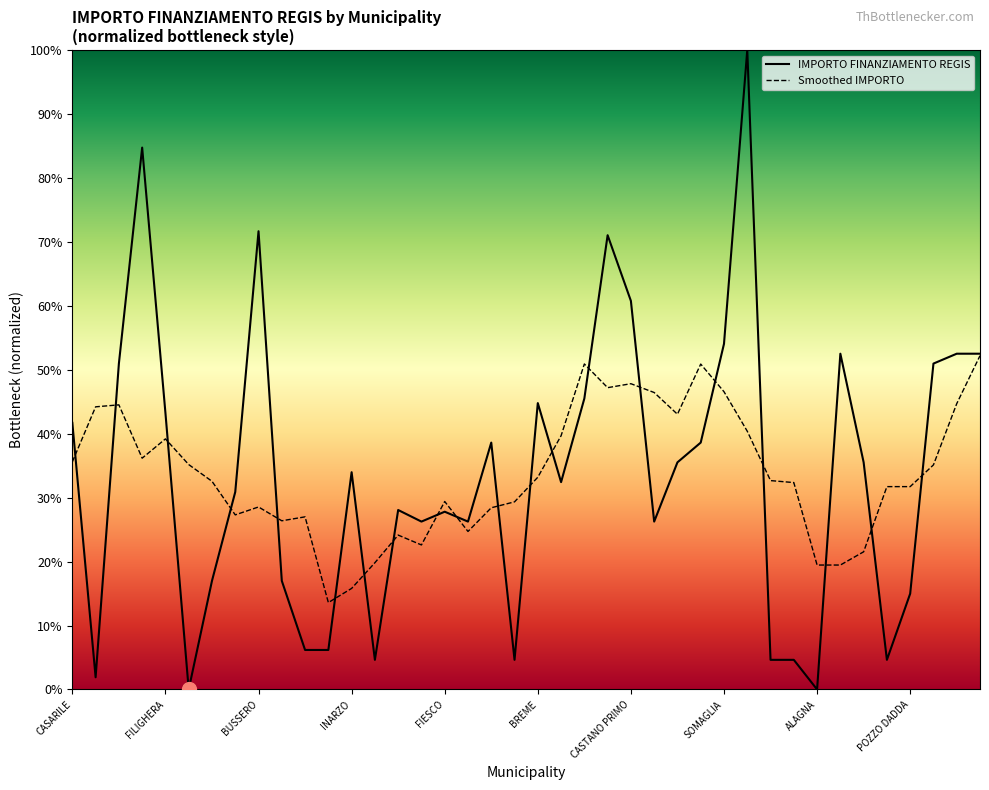

What are all the series names shown in the legend?

IMPORTO FINANZIAMENTO REGIS, Smoothed IMPORTO